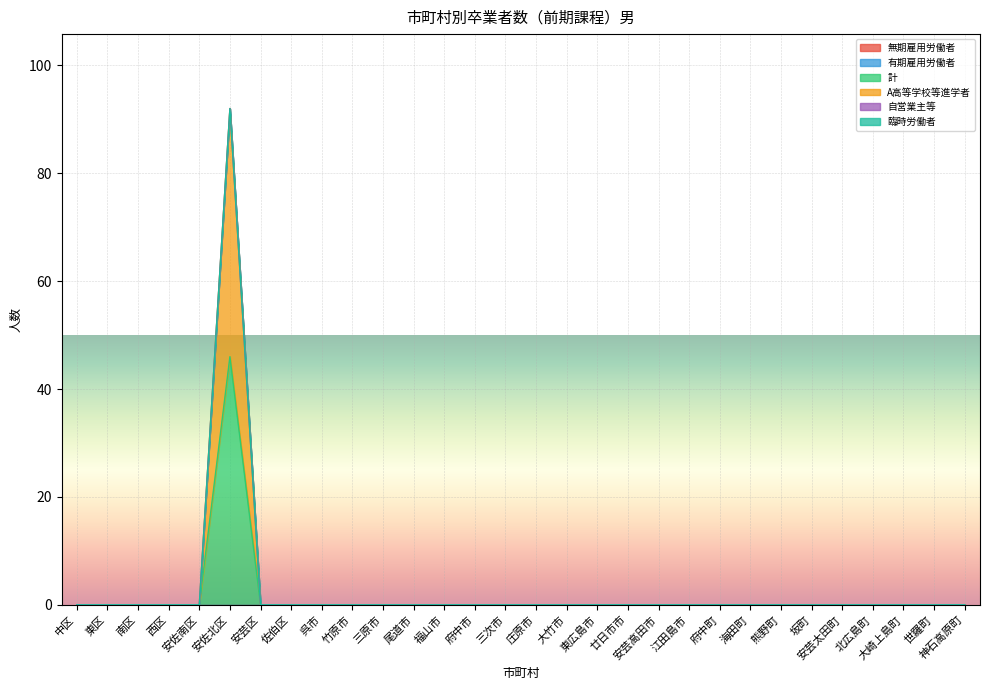

True or false: 臨時労働者 has more than 2 interior local peaks.

False